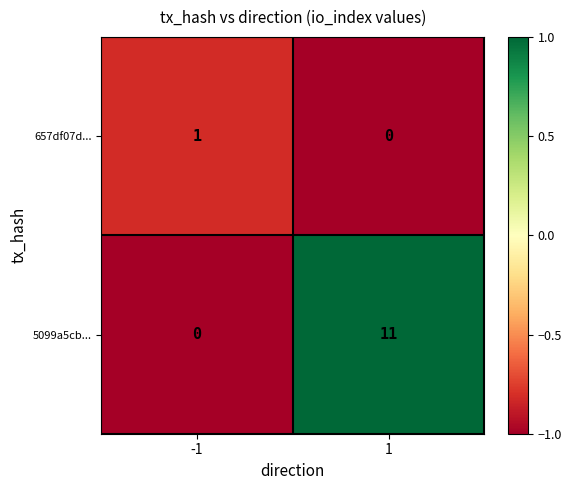

At how many categories does at least one series exceed 0?

2